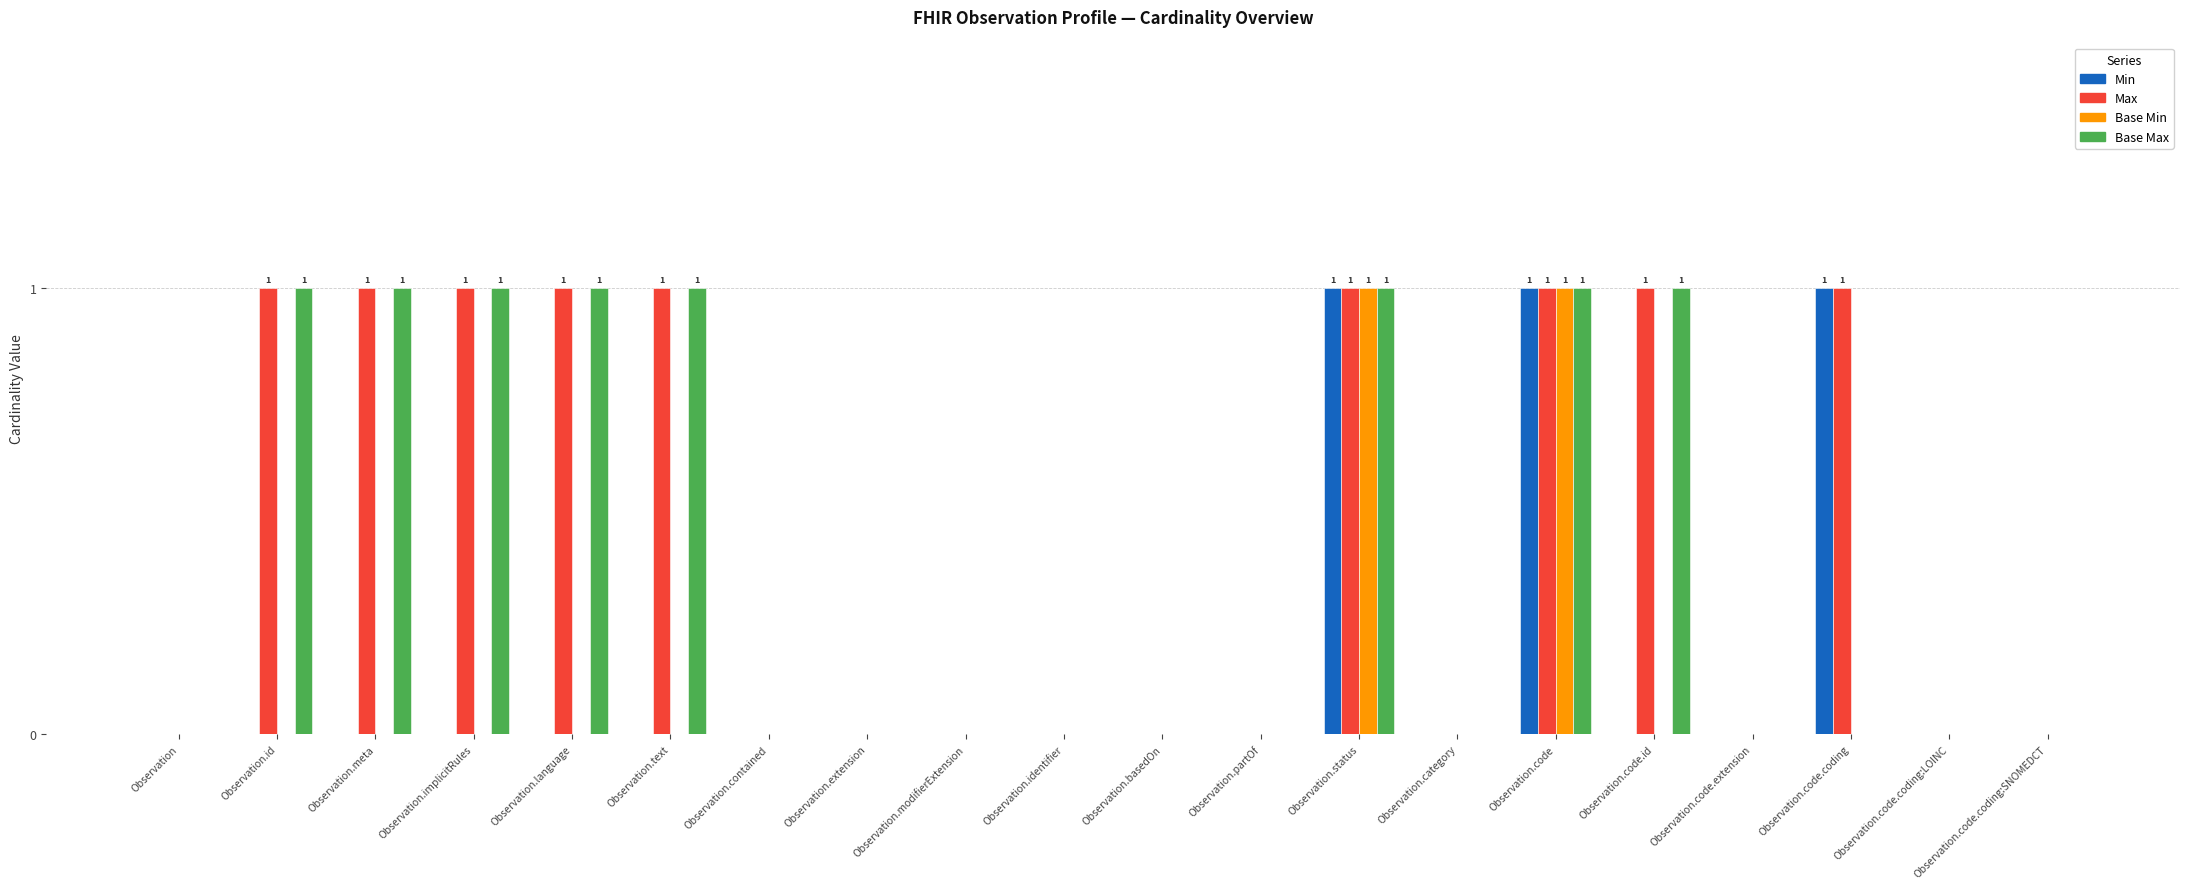

The Base Max series shows 1 at Observation.language. True or false?

True